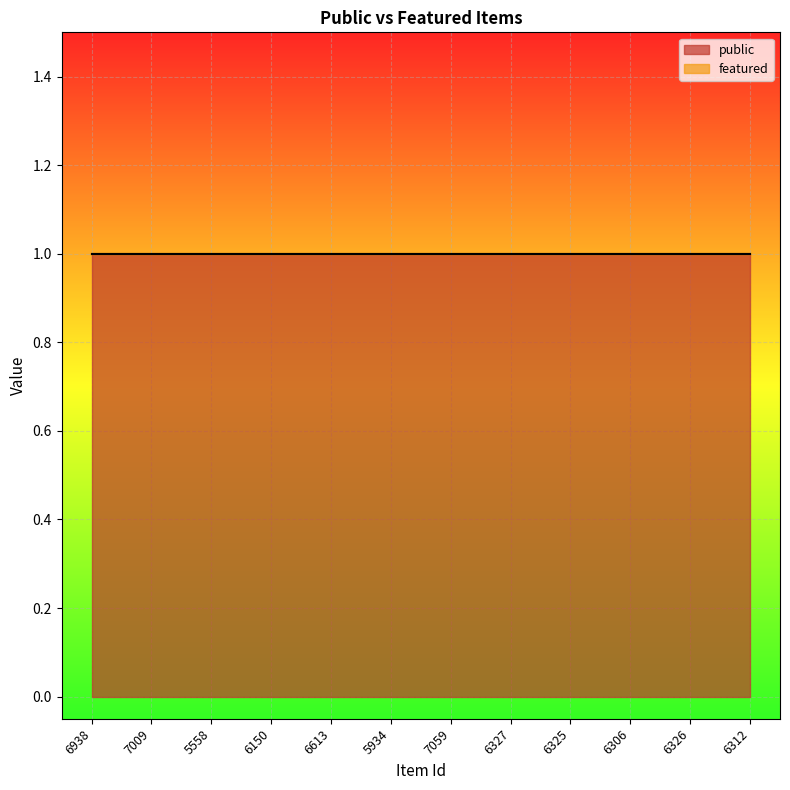

Where is featured nearest to the value 0?

6938